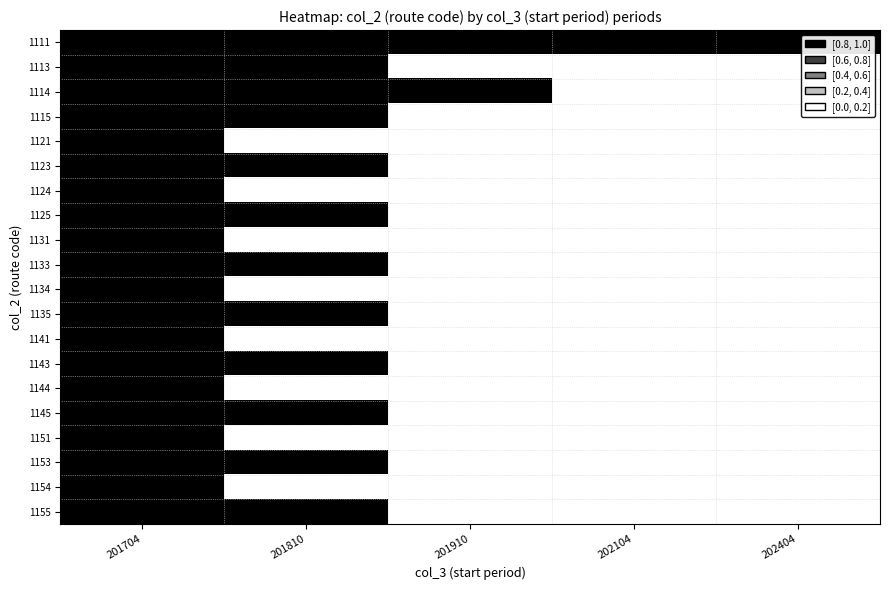

Reading right to left, transcribe all the data shown in this chart.

1111: 202404=1.0	202104=1.0	201910=1.0	201810=1.0	201704=1.0
1113: 202404=0.0	202104=0.0	201910=0.0	201810=1.0	201704=1.0
1114: 202404=0.0	202104=0.0	201910=1.0	201810=1.0	201704=1.0
1115: 202404=0.0	202104=0.0	201910=0.0	201810=1.0	201704=1.0
1121: 202404=0.0	202104=0.0	201910=0.0	201810=0.0	201704=1.0
1123: 202404=0.0	202104=0.0	201910=0.0	201810=1.0	201704=1.0
1124: 202404=0.0	202104=0.0	201910=0.0	201810=0.0	201704=1.0
1125: 202404=0.0	202104=0.0	201910=0.0	201810=1.0	201704=1.0
1131: 202404=0.0	202104=0.0	201910=0.0	201810=0.0	201704=1.0
1133: 202404=0.0	202104=0.0	201910=0.0	201810=1.0	201704=1.0
1134: 202404=0.0	202104=0.0	201910=0.0	201810=0.0	201704=1.0
1135: 202404=0.0	202104=0.0	201910=0.0	201810=1.0	201704=1.0
1141: 202404=0.0	202104=0.0	201910=0.0	201810=0.0	201704=1.0
1143: 202404=0.0	202104=0.0	201910=0.0	201810=1.0	201704=1.0
1144: 202404=0.0	202104=0.0	201910=0.0	201810=0.0	201704=1.0
1145: 202404=0.0	202104=0.0	201910=0.0	201810=1.0	201704=1.0
1151: 202404=0.0	202104=0.0	201910=0.0	201810=0.0	201704=1.0
1153: 202404=0.0	202104=0.0	201910=0.0	201810=1.0	201704=1.0
1154: 202404=0.0	202104=0.0	201910=0.0	201810=0.0	201704=1.0
1155: 202404=0.0	202104=0.0	201910=0.0	201810=1.0	201704=1.0